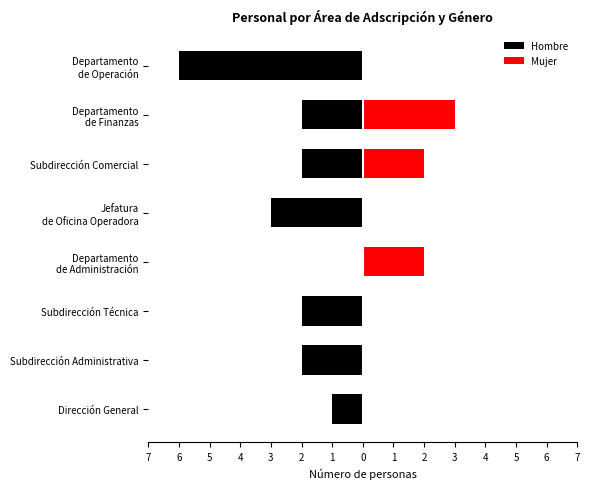

Reading left to right, transcribe all the data shown in this chart.

Hombre: -1	-2	-2	0	-3	-2	-2	-6
Mujer: 0	0	0	2	0	2	3	0